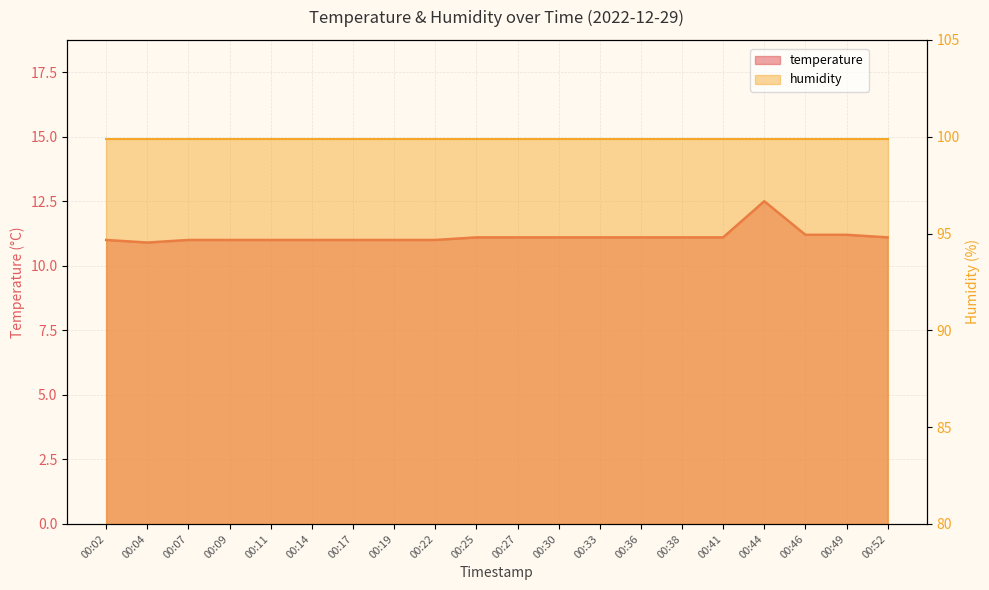

Read the value at 00:30.

11.1